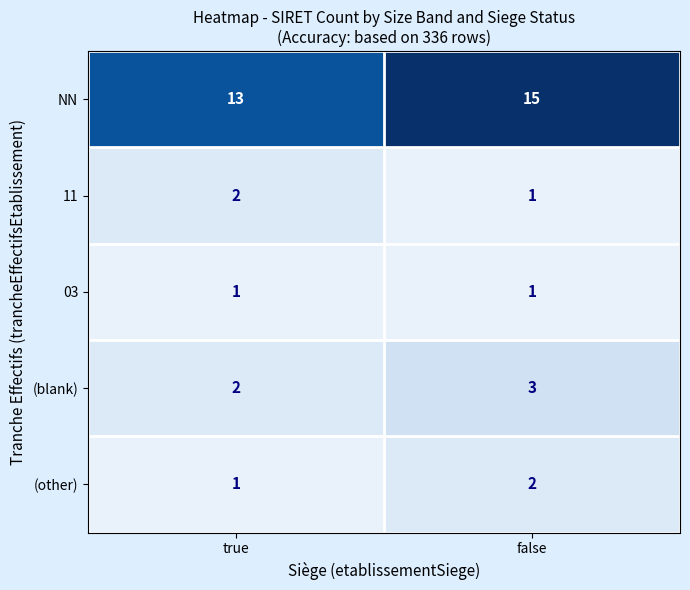

Which series has the largest total across all categories?

NN